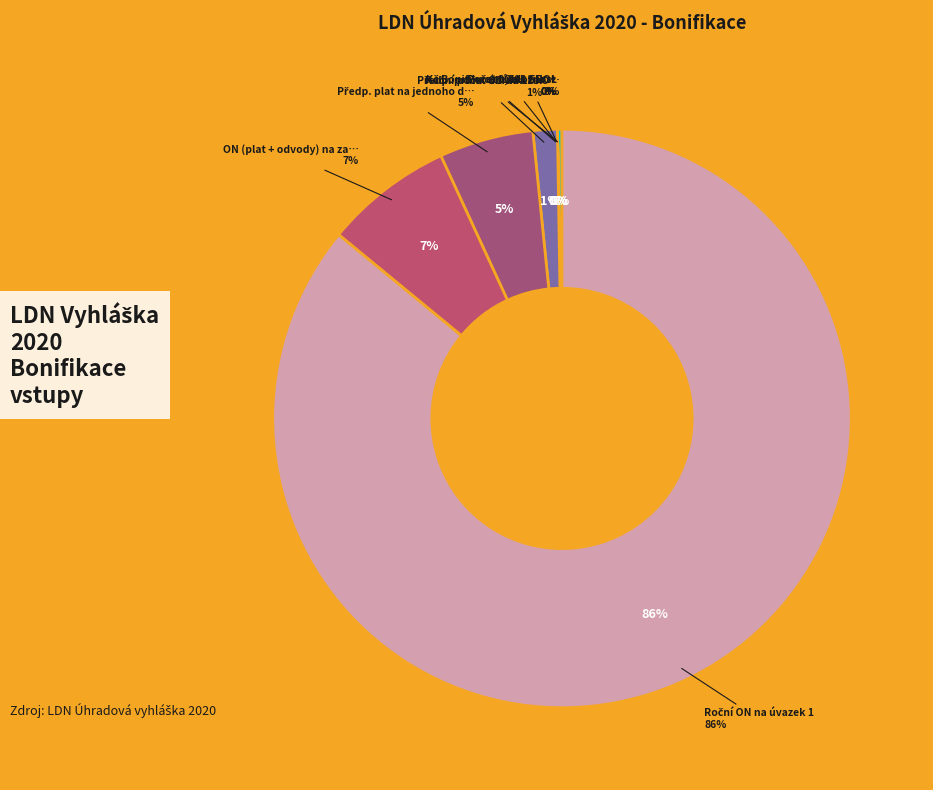

Is it true that Předp. plat na jednoho dotčeného zam. is 18% of the pie?

False